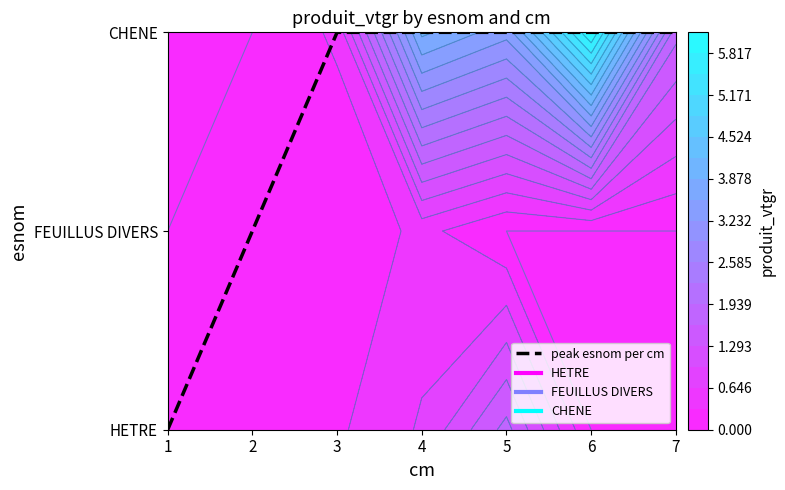

True or false: the data shows 2 at 3.

True